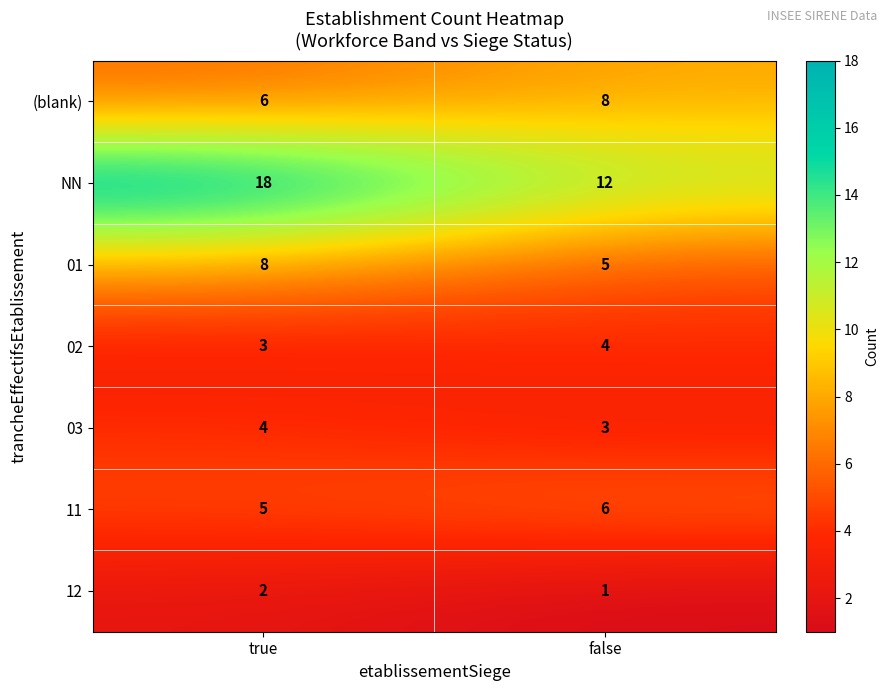

At which label is 01 closest to 6?

false